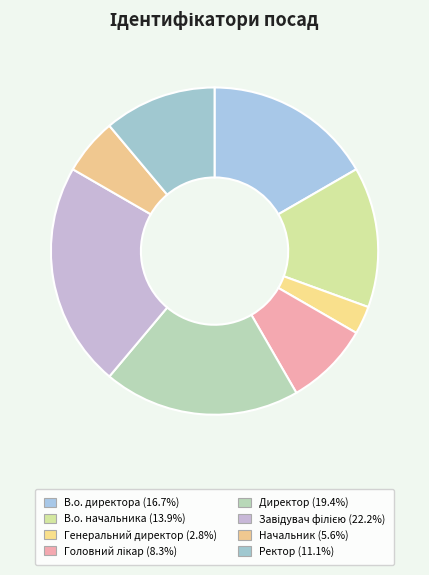

How many slices are in this pie chart?

8